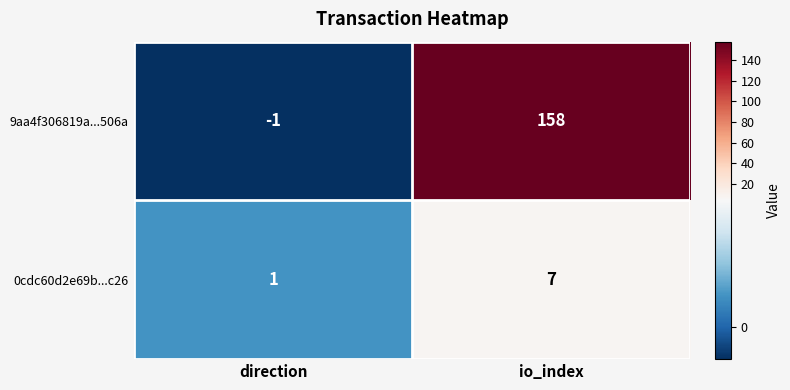

Reading right to left, what are all the values shown in this chart?

9aa4f306819a...506a: io_index=158	direction=-1
0cdc60d2e69b...c26: io_index=7	direction=1